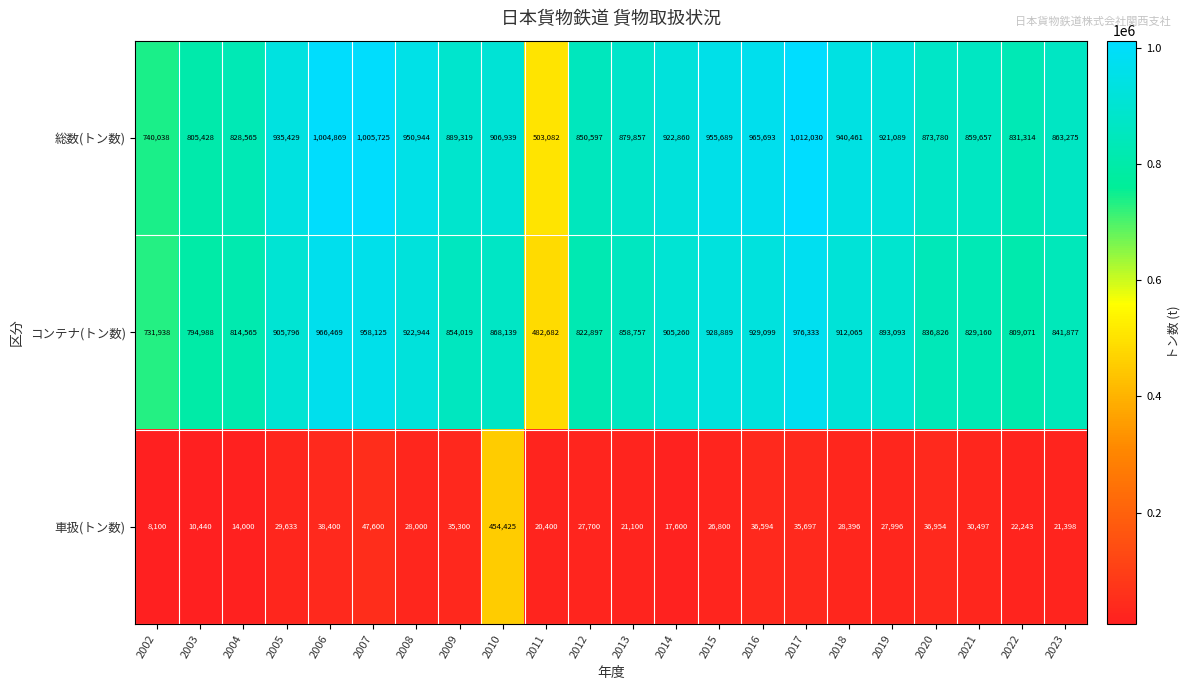

Where does the 車扱(トン数) series first go above 28000?

2005